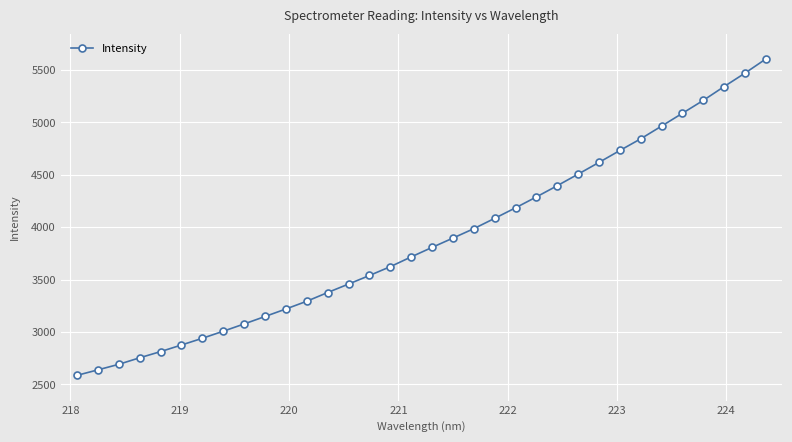

What is the maximum value shown in the chart?

5605.9